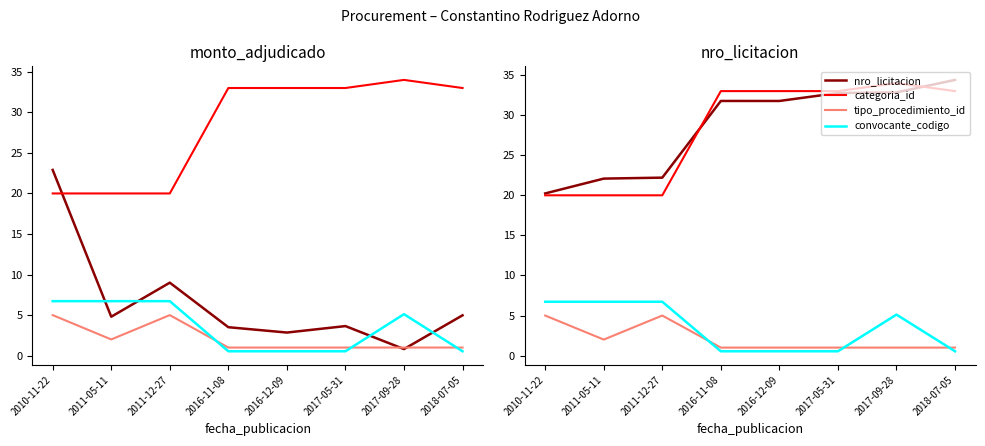

True or false: nro_licitacion and monto_adjudicado intersect in this chart.

True